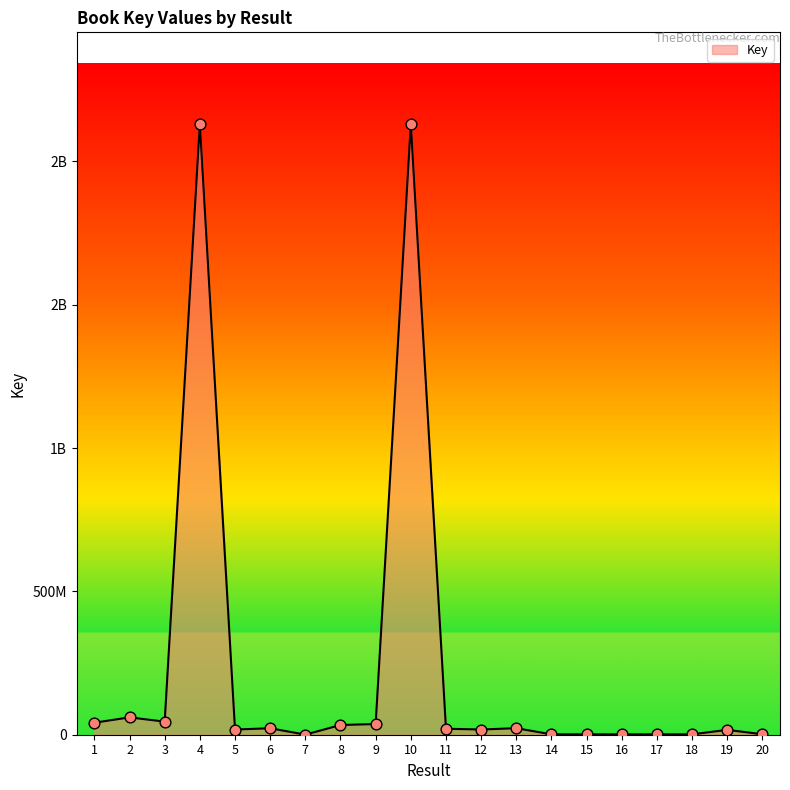

Which has a higher value, 15 or 1?

1